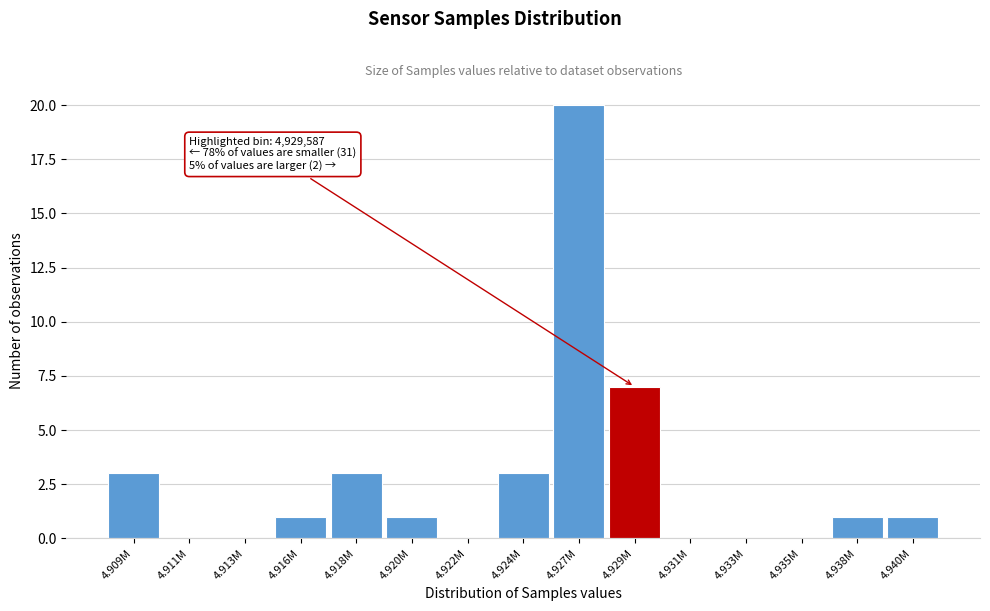

Reading left to right, transcribe all the data shown in this chart.

4.909M=3	4.911M=0	4.913M=0	4.916M=1	4.918M=3	4.920M=1	4.922M=0	4.924M=3	4.927M=20	4.929M=7	4.931M=0	4.933M=0	4.935M=0	4.938M=1	4.940M=1